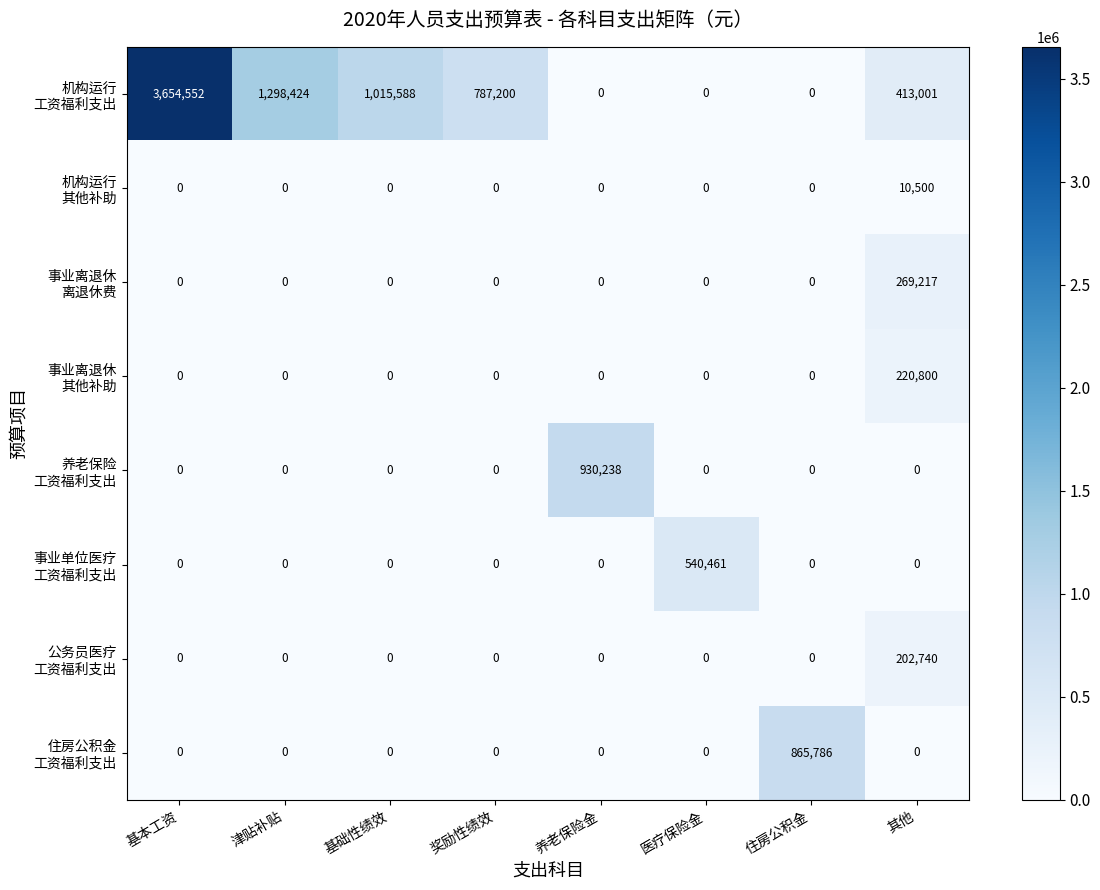

At which category is the sum across all series the highest?

基本工资